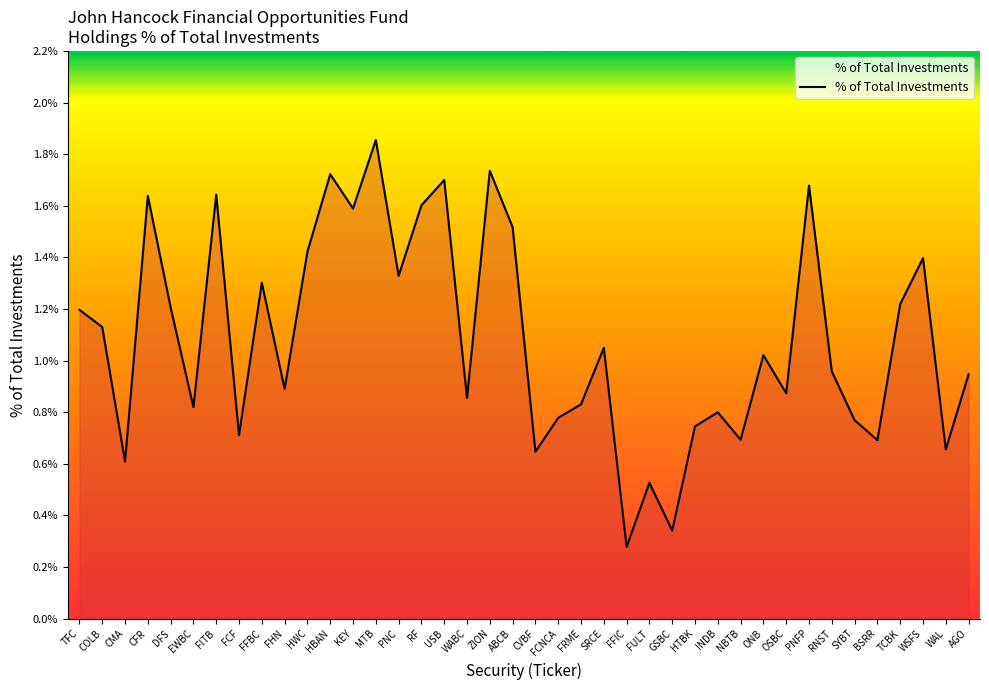

What position from the left is ZION?

19